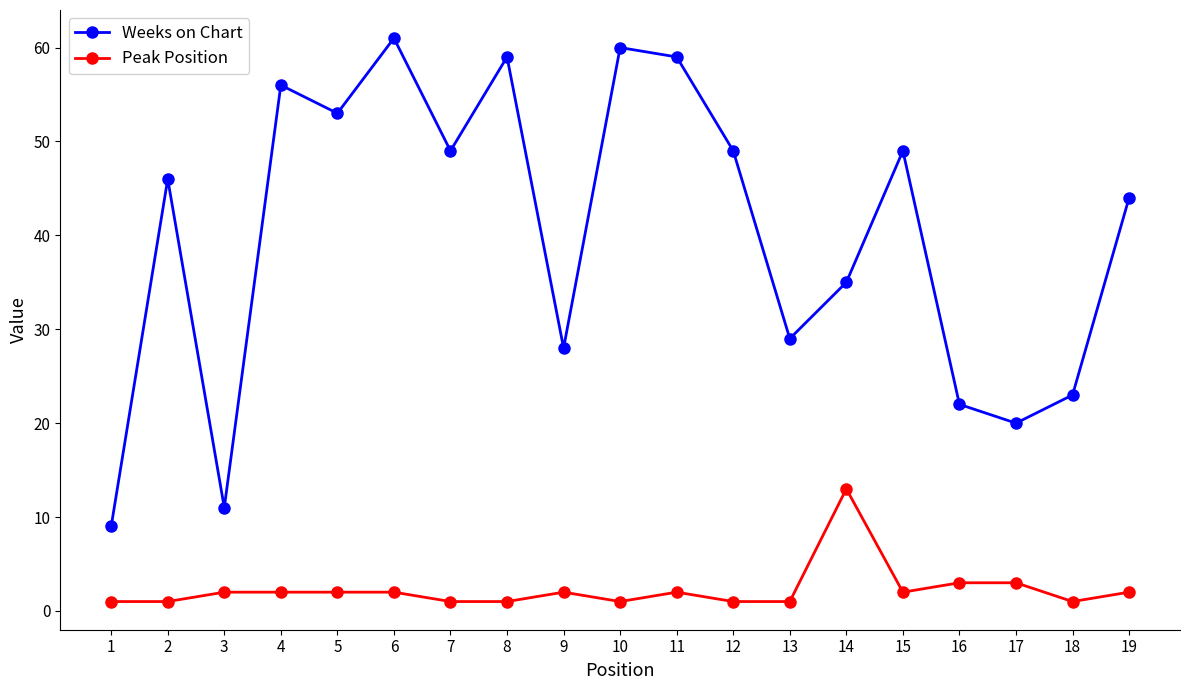

How many lines are shown in the chart?

2